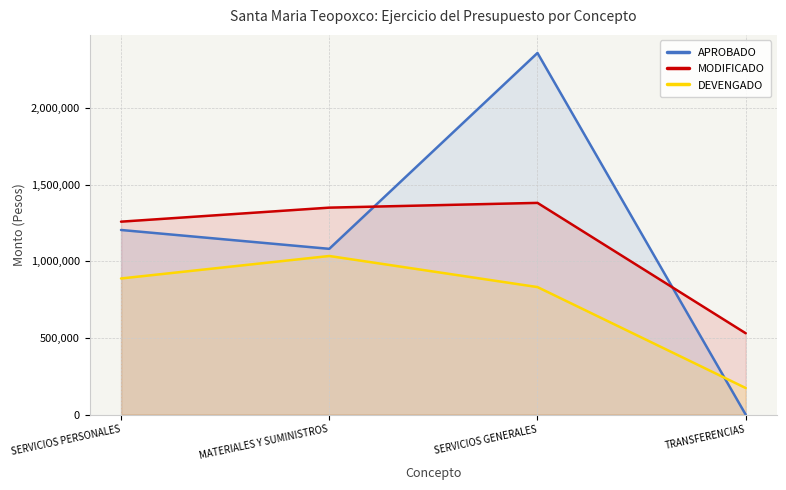

Does the chart have visible grid lines?

Yes